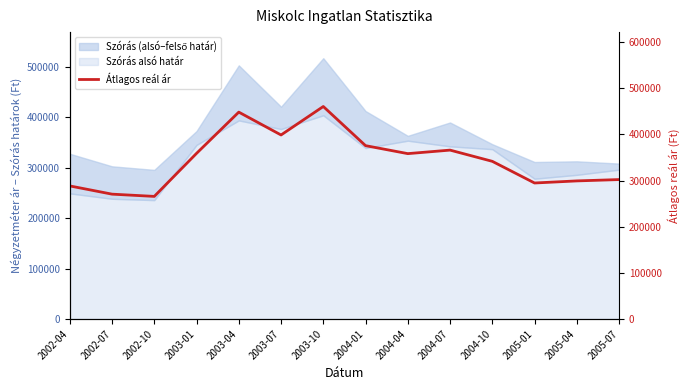

What is the ratio of the value at 2005-01 to the value at 2003-10?

0.6